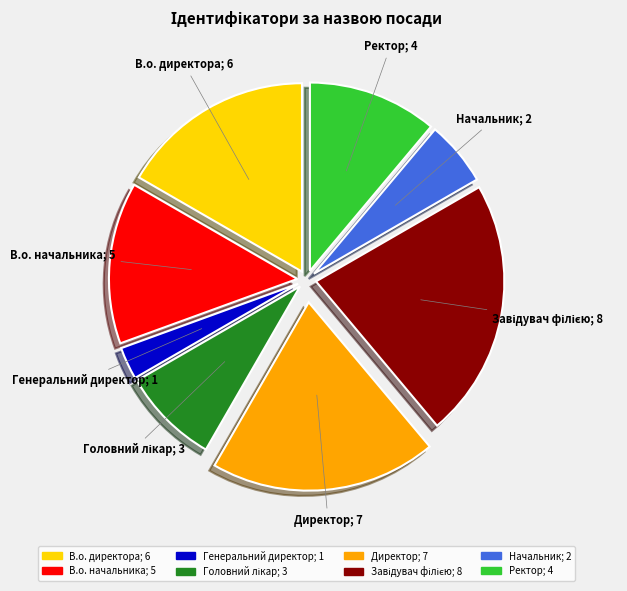

Between Директор and В.о. начальника, which is larger?

Директор